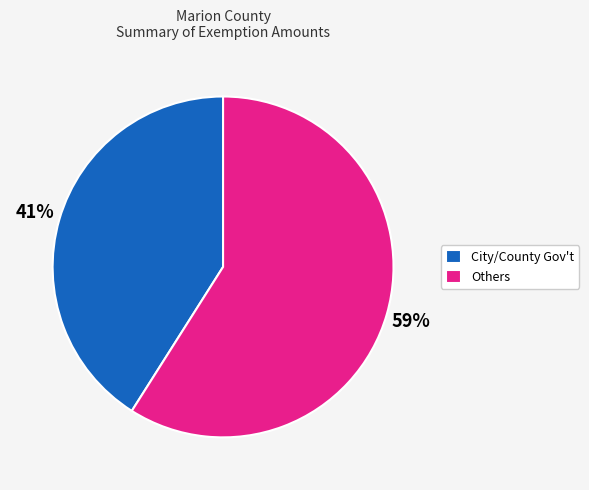

To the nearest percent, what is the difference between the largest and smallest slice percentages?

18%